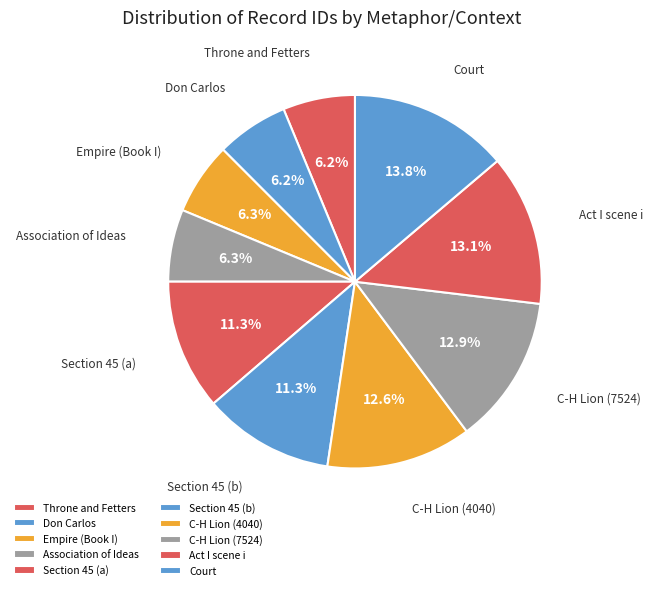

The C-H Lion (4040) slice represents 27% of the pie. True or false?

False